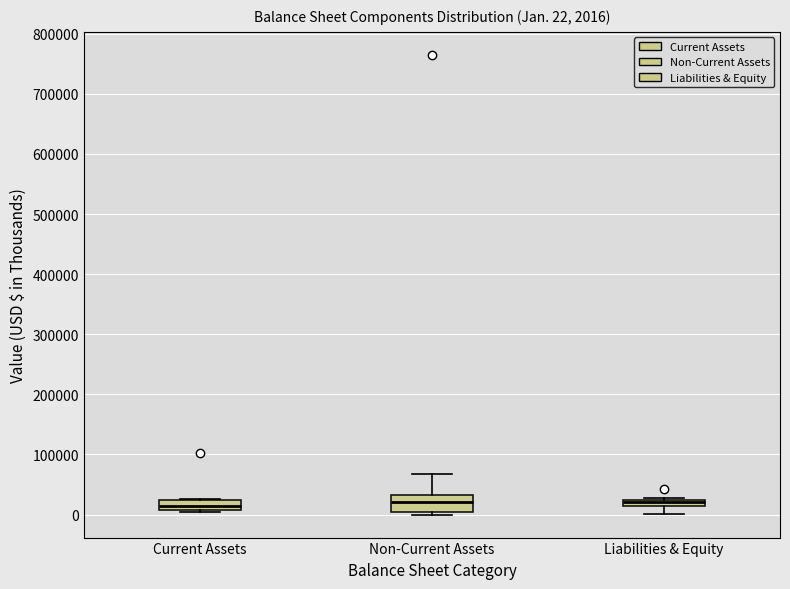

Comparing the boxes themselves (not the whiskers), which one is the tallest?

Non-Current Assets